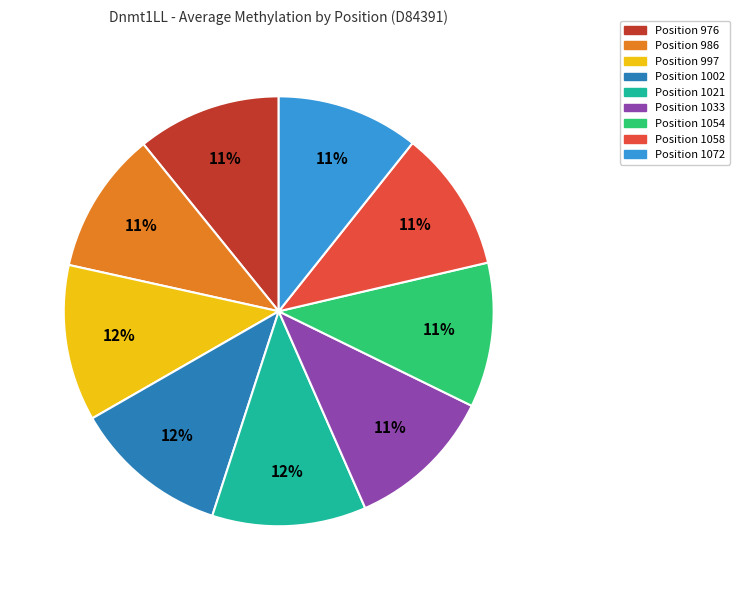

Combined, do Position 1072 and Position 986 account for over 50%?

No